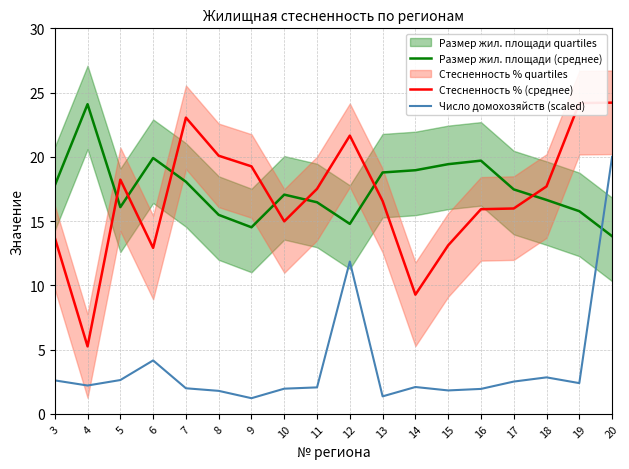

Which series has the largest total across all categories?

Размер жил. площади (среднее)